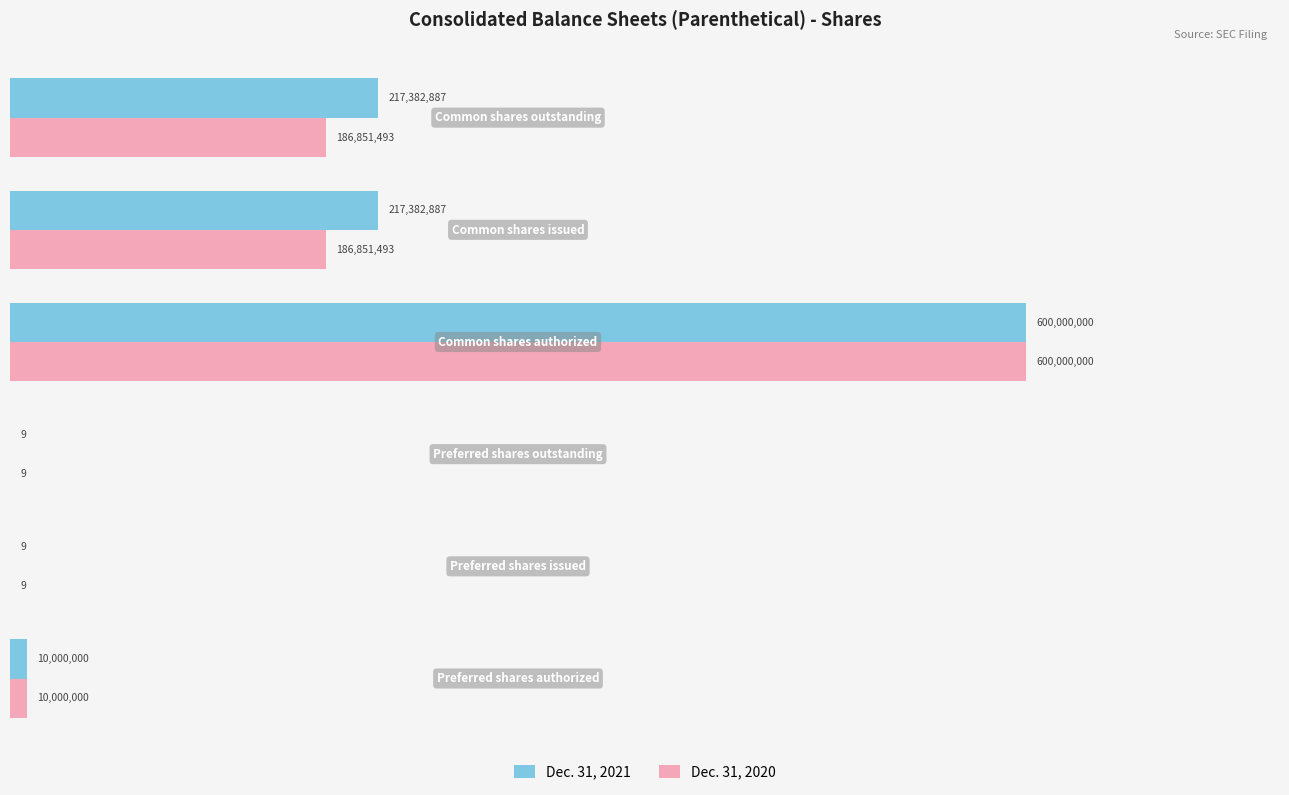

What are all the series names shown in the legend?

Dec. 31, 2021, Dec. 31, 2020